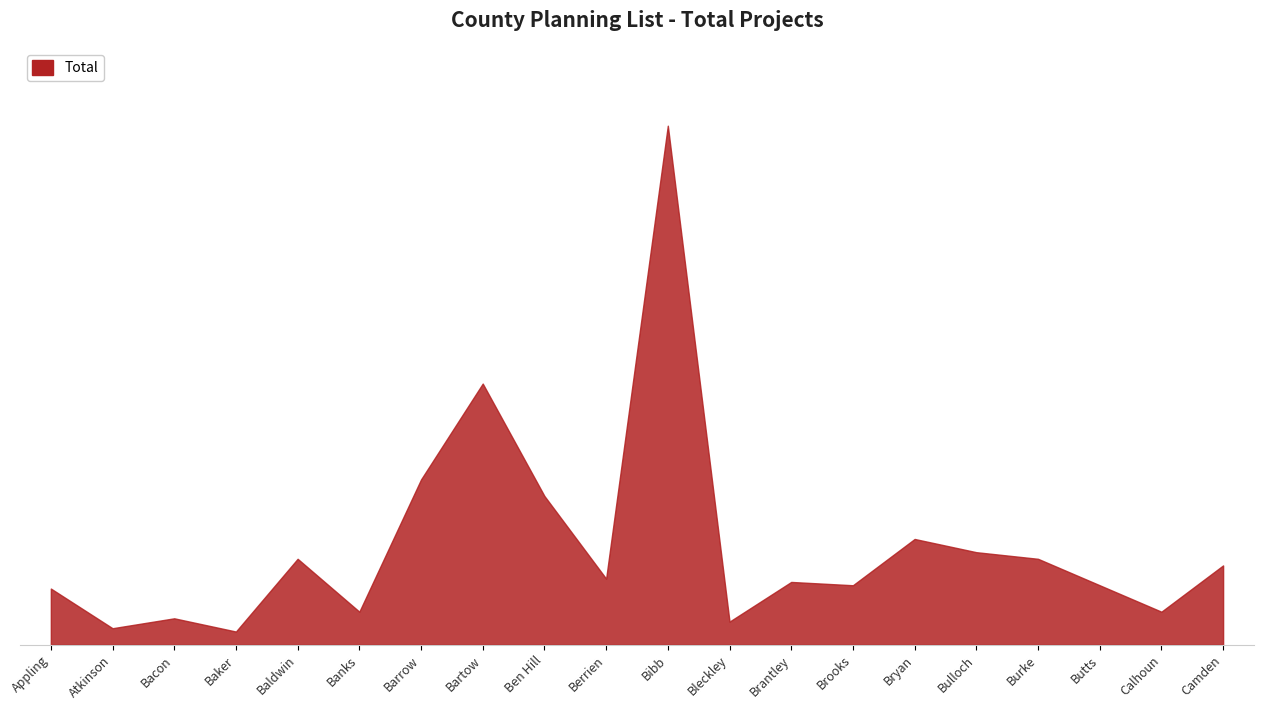

Does the chart display data point markers on the line(s)?

No